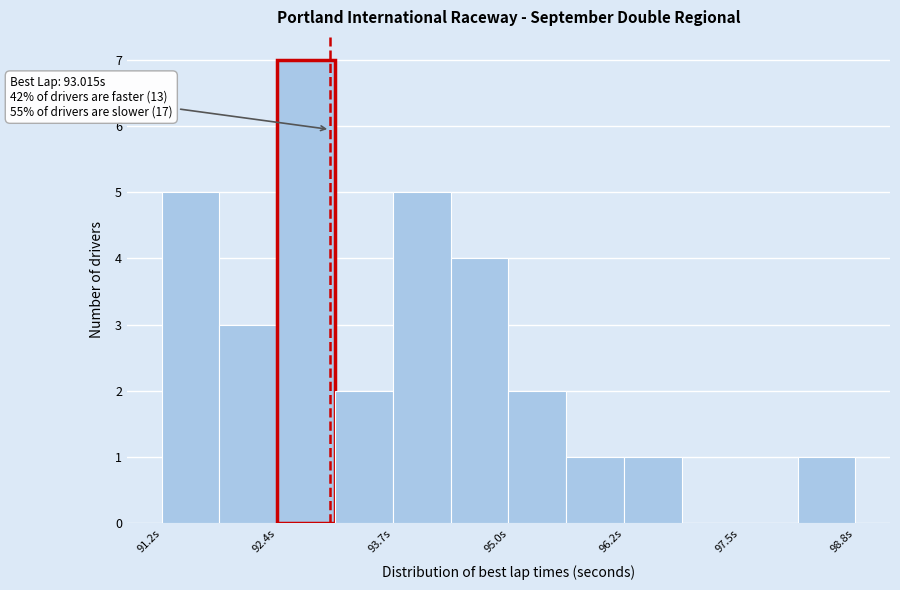

Read against the x-axis, roughly where is the centre of the tallest bar?

92.8